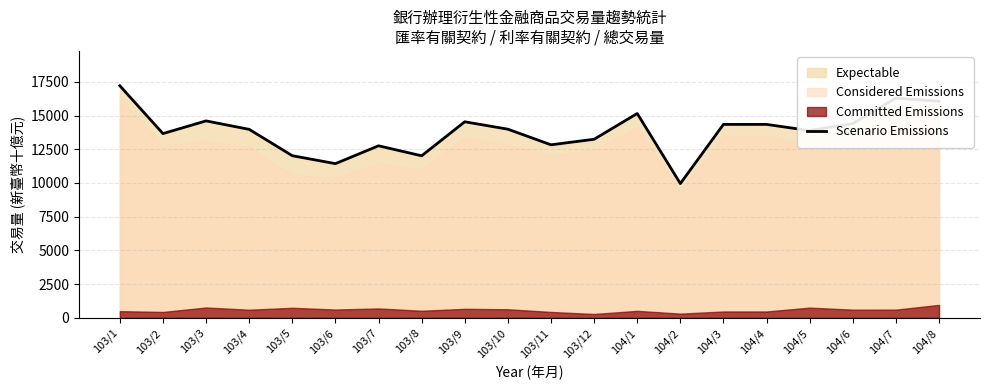

What is the sum of all values?

276670.0